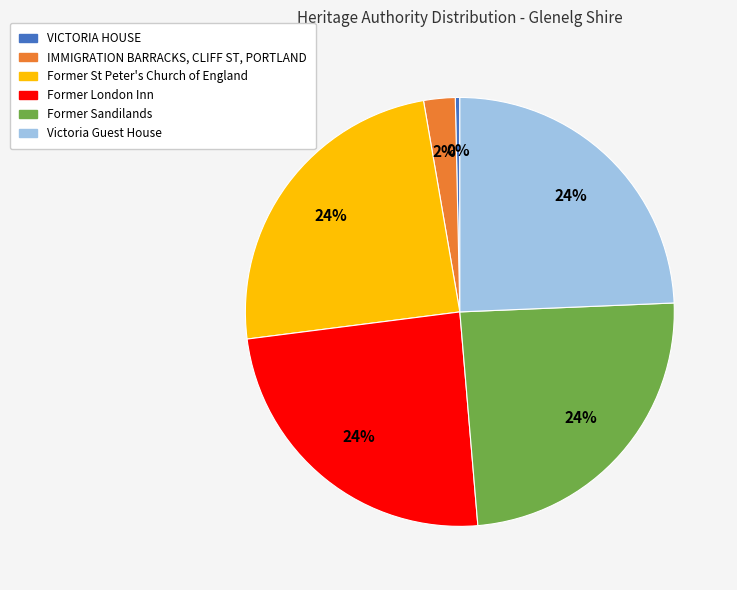

Between IMMIGRATION BARRACKS, CLIFF ST, PORTLAND and Former St Peter's Church of England, which is larger?

Former St Peter's Church of England